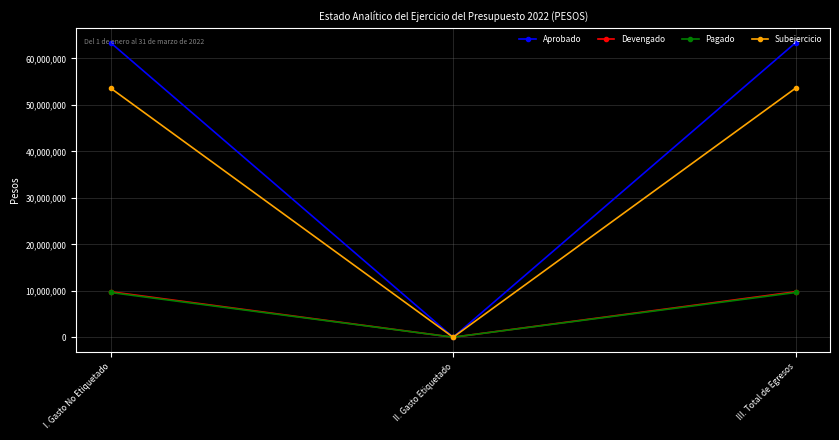

What is the maximum value shown in the chart?

63420225.0